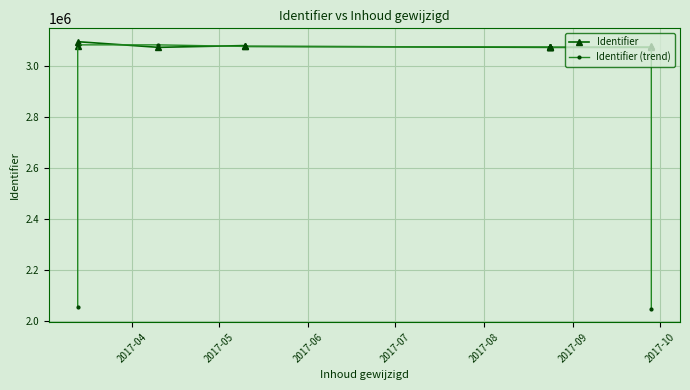

What value does the Identifier series have at 2017-04?

3079590.0